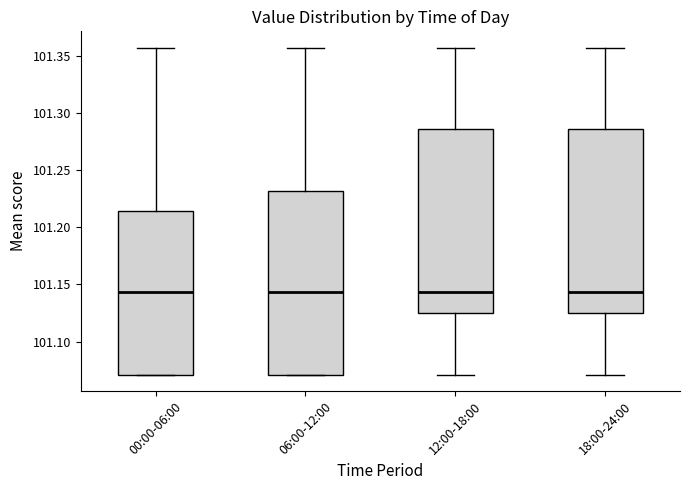

Reading left to right, read every box against the y-axis: the position of its median line, the range the box covers, and the ends of its whiskers. The values are not printed on the chart, so give them approximately, as read against the axis.

00:00-06:00: median 101.145, box 101.070 to 101.215, whiskers 101.070 to 101.355
06:00-12:00: median 101.145, box 101.070 to 101.230, whiskers 101.070 to 101.355
12:00-18:00: median 101.145, box 101.125 to 101.285, whiskers 101.070 to 101.355
18:00-24:00: median 101.145, box 101.125 to 101.285, whiskers 101.070 to 101.355